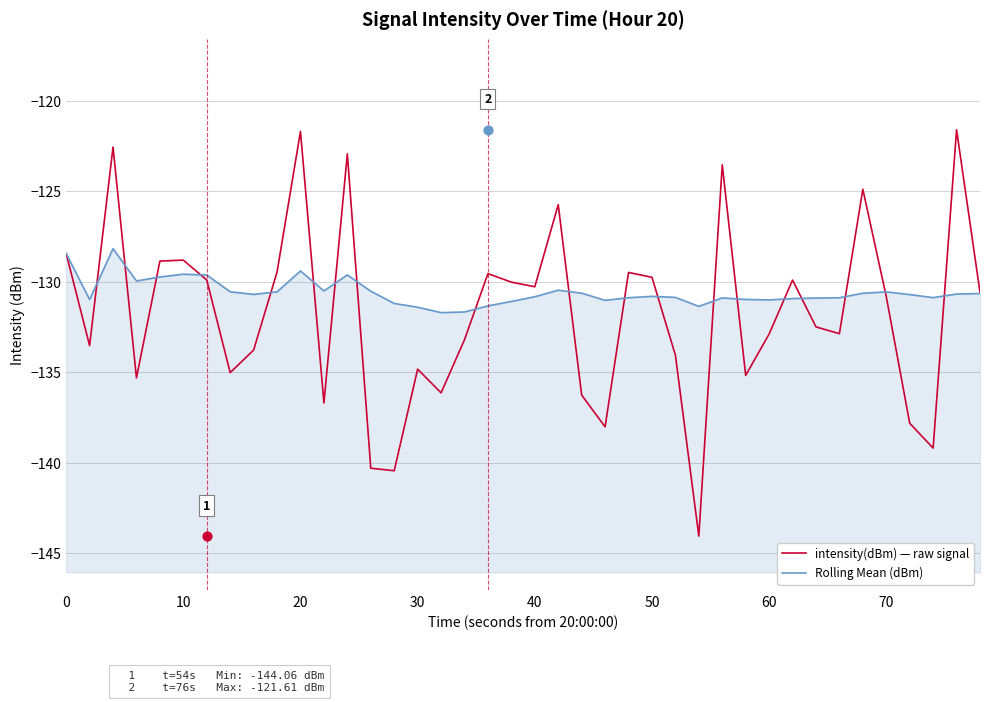

Which series contains the lowest Y value?

intensity(dBm) — raw signal